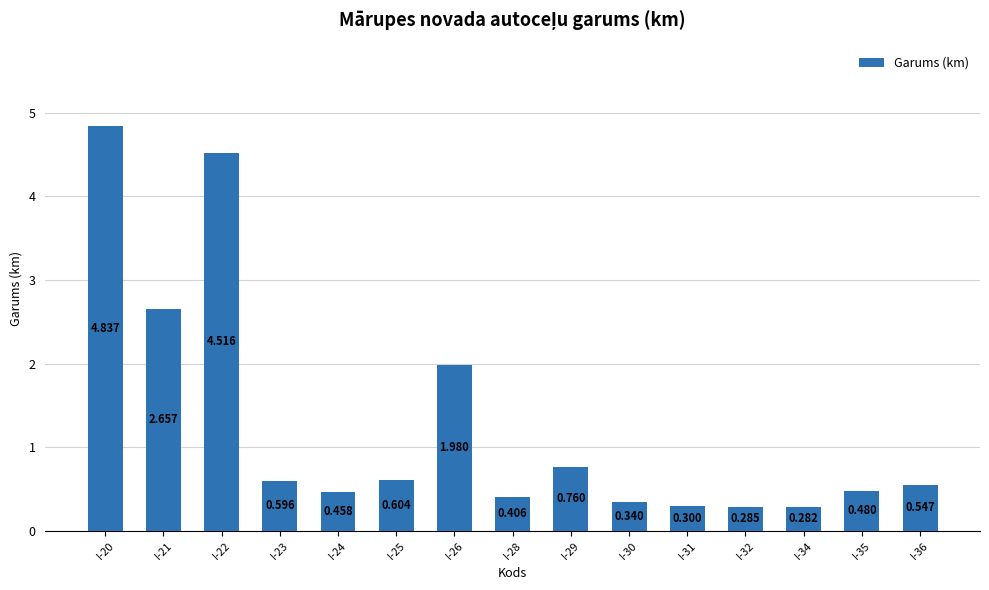

What is the difference between the second highest and minimum values?

4.2